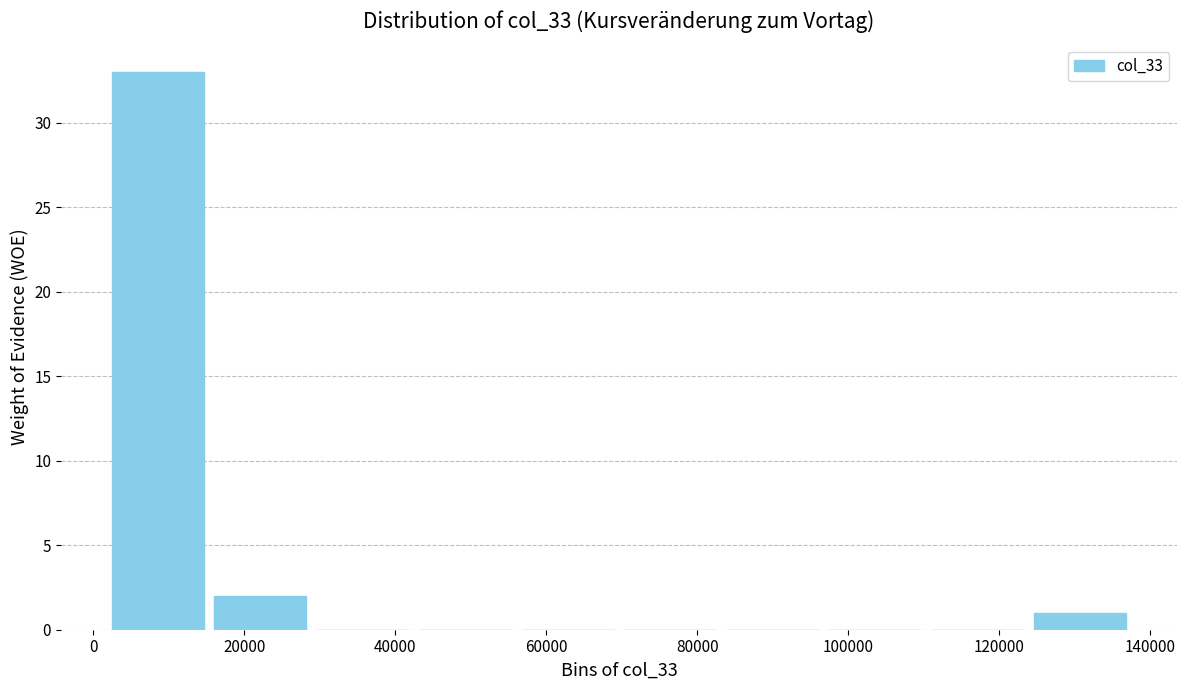

Reading left to right, list every bar in this chart as the range it spans on the x-axis followed by its height. Neither the bar edges nor the heights are printed on the chart, so give them approximately, as read against the axes.

2000 to 16000: 33
16000 to 28000: 2
28000 to 42000: 0
42000 to 56000: 0
56000 to 70000: 0
70000 to 84000: 0
84000 to 96000: 0
96000 to 110000: 0
110000 to 124000: 0
124000 to 138000: 1